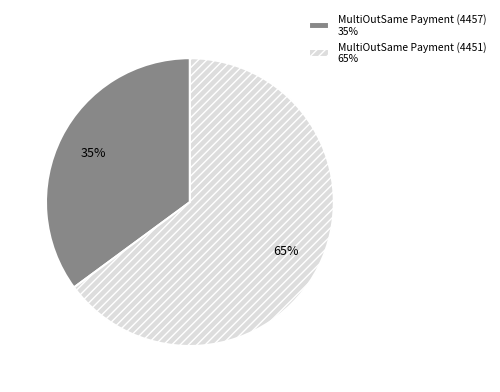

To the nearest percent, what is the difference between the largest and smallest slice percentages?

30%